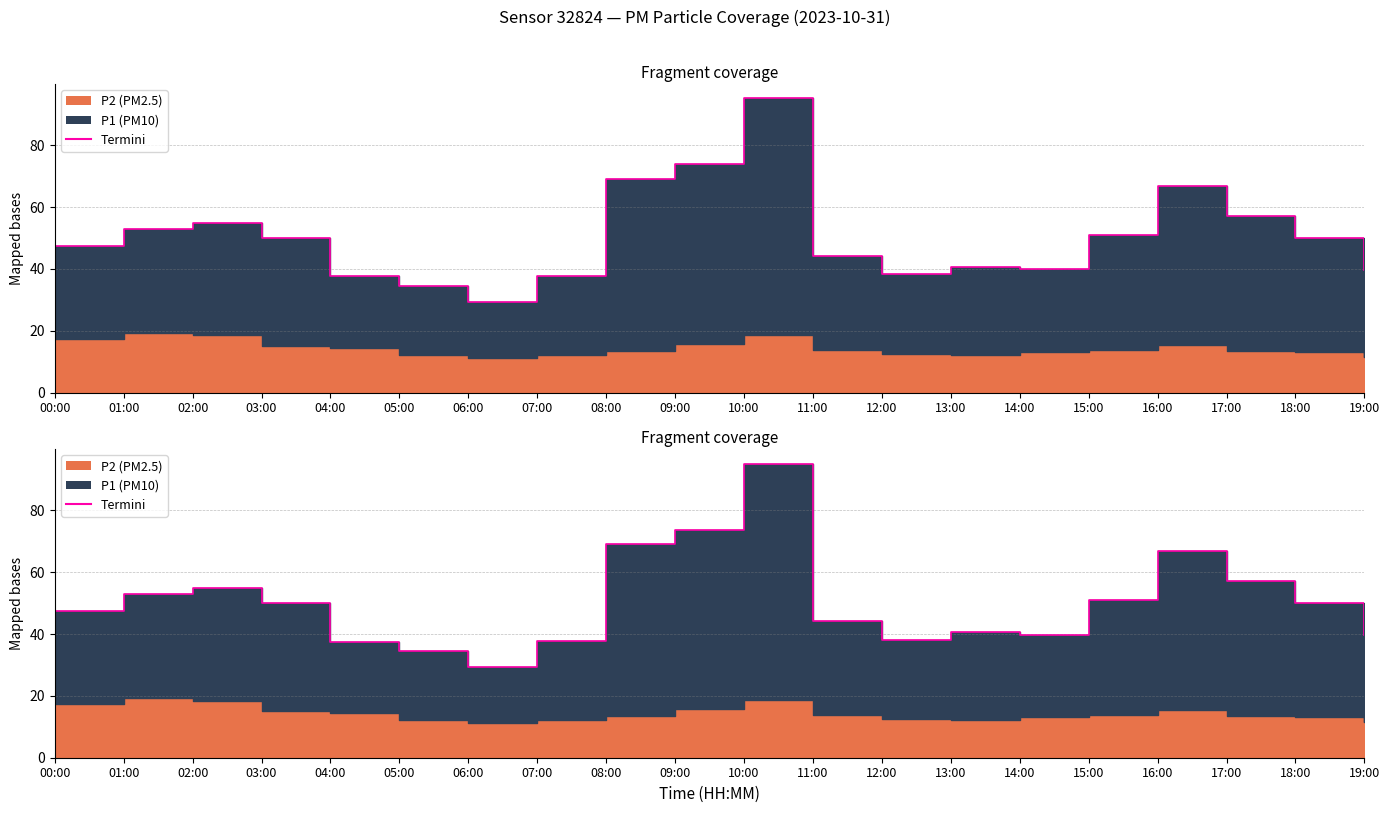

Which label corresponds to the largest value in the chart?

10:00